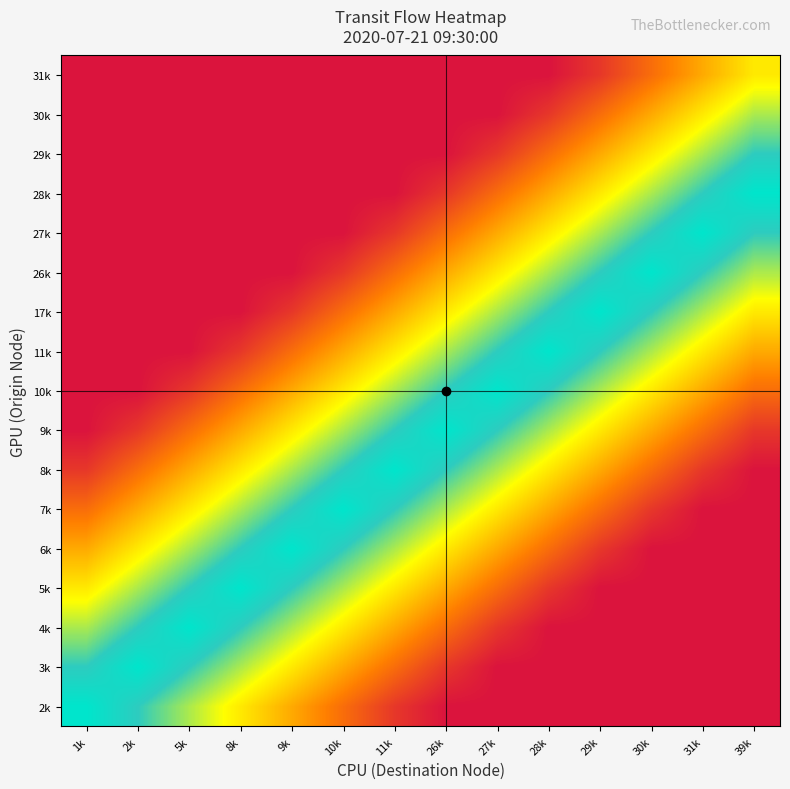

At how many categories does at least one series exceed 1?

14